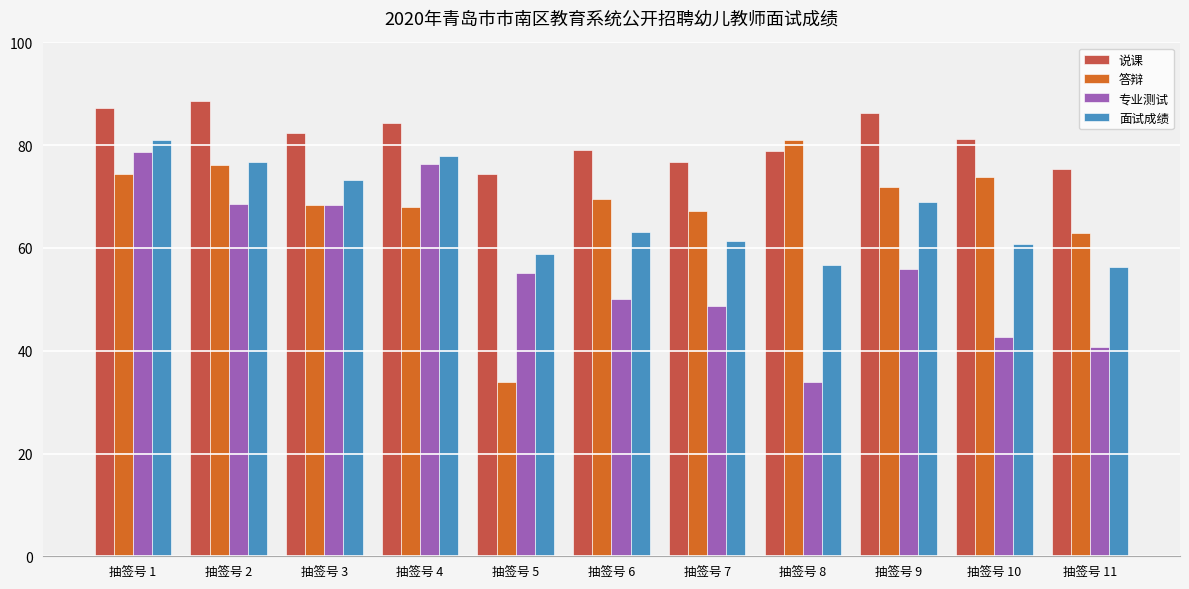

Is the value of 专业测试 at 抽签号 5 greater than the value of 答辩 at 抽签号 4?

No